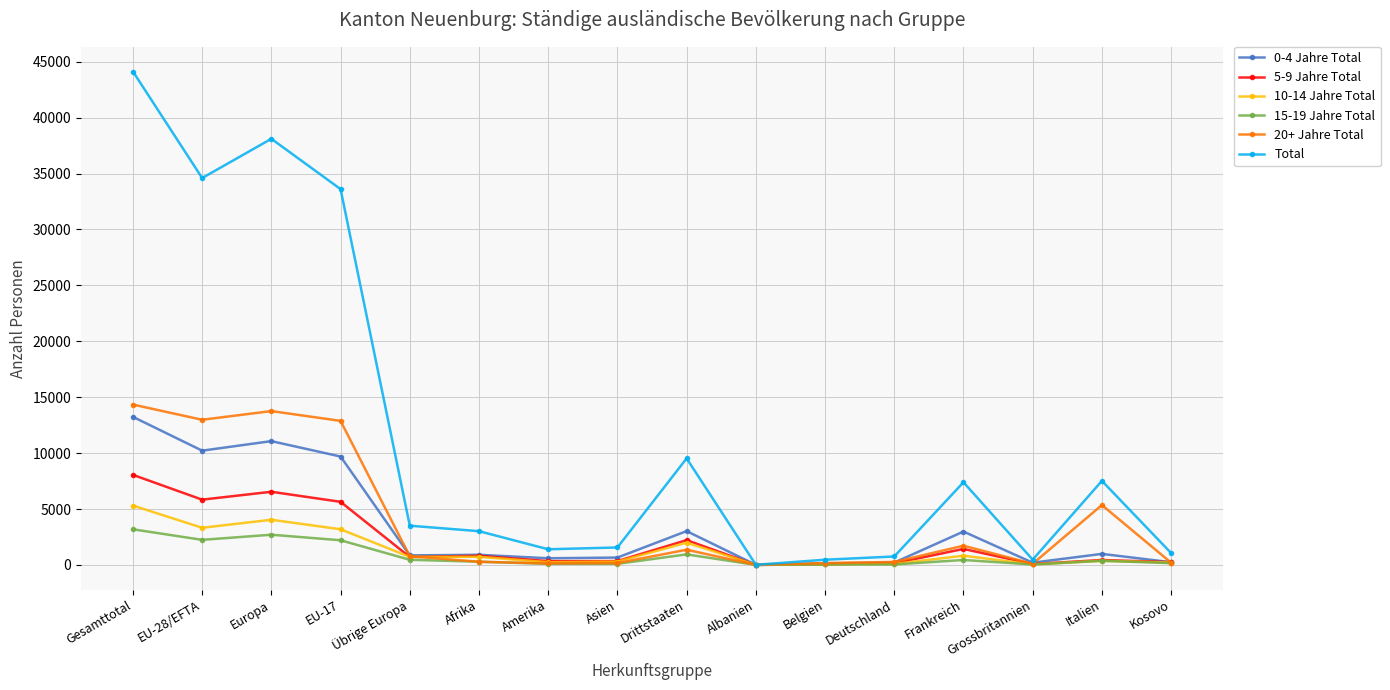

List the series in order of their peak value, lowest first.

15-19 Jahre Total, 10-14 Jahre Total, 5-9 Jahre Total, 0-4 Jahre Total, 20+ Jahre Total, Total